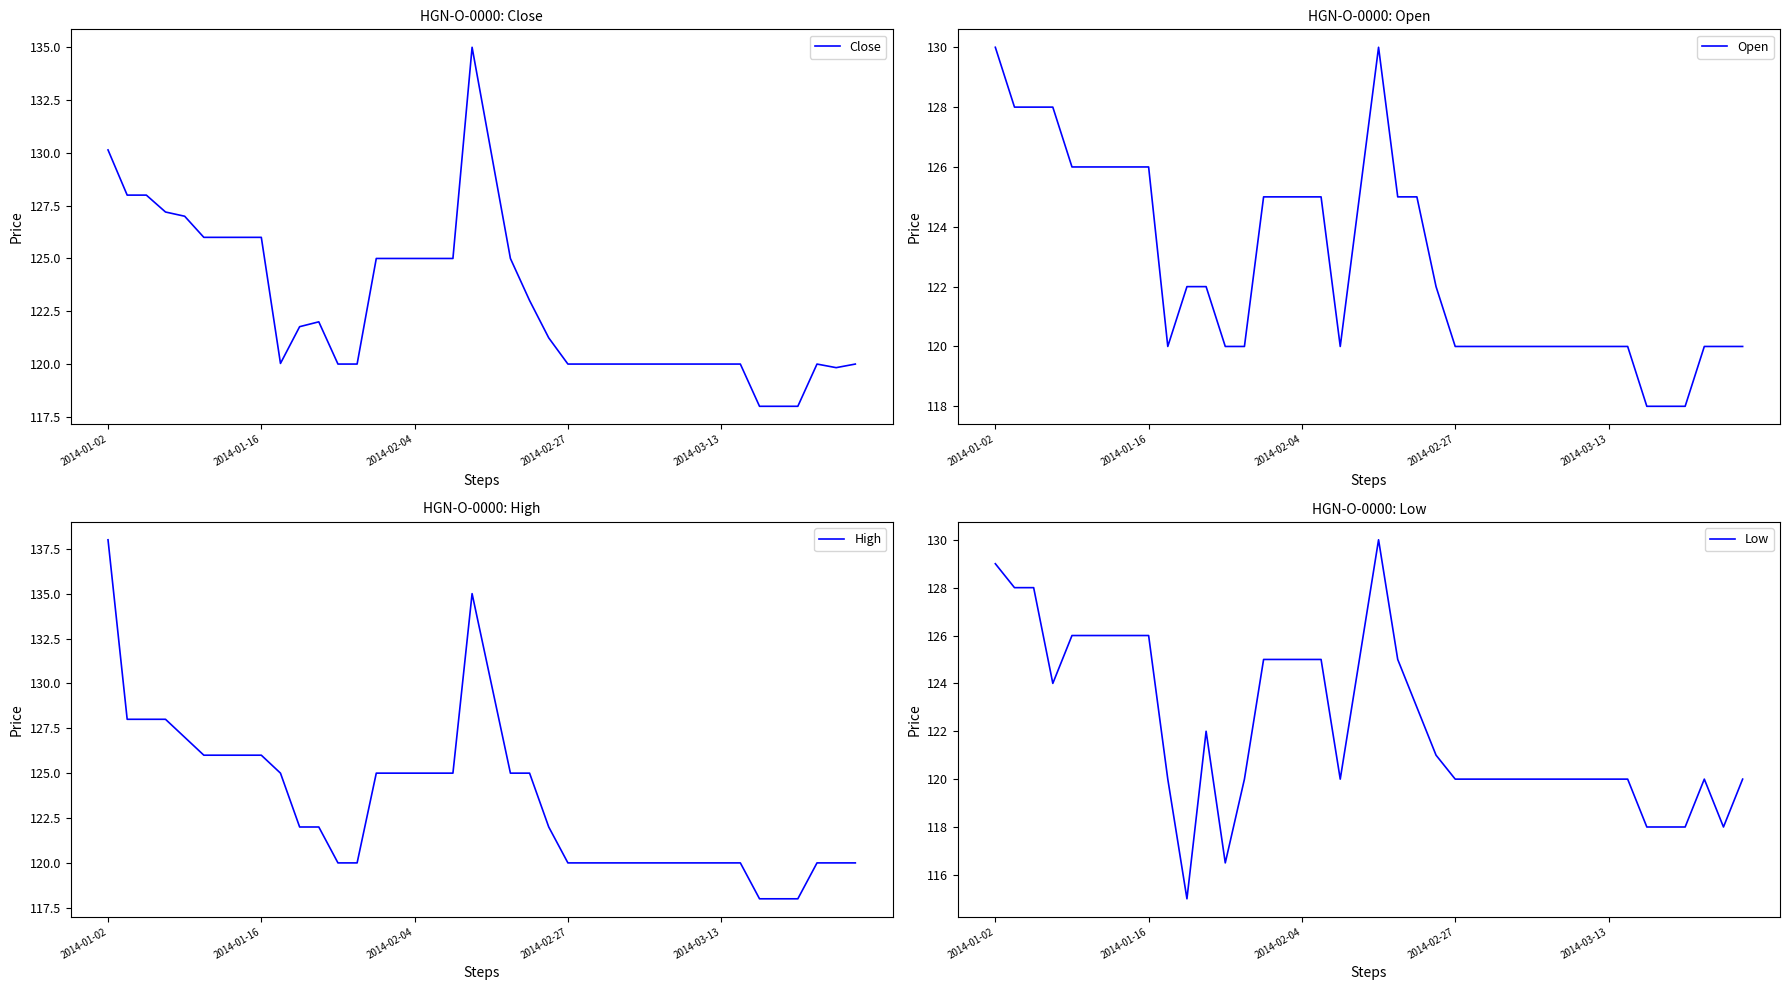

What is the total value across all series at 26?

480.0